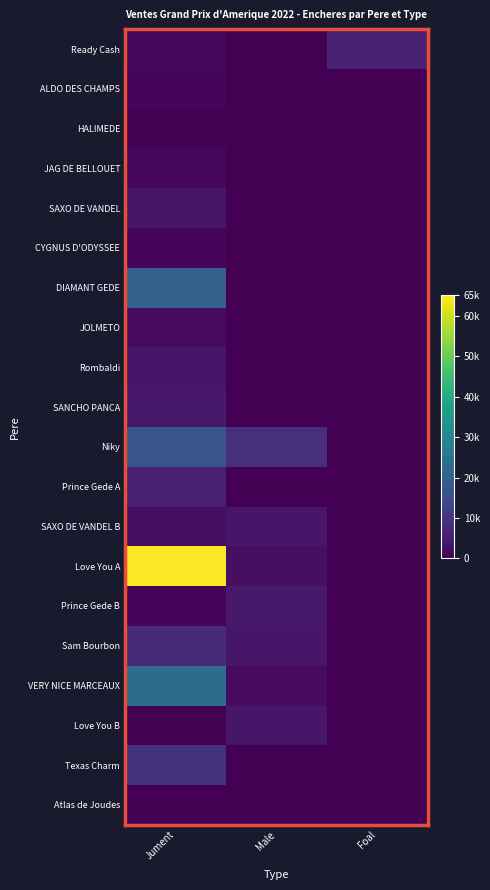

At Male, list the series in order from smallest to largest.

Ready Cash, ALDO DES CHAMPS, HALIMEDE, JAG DE BELLOUET, SAXO DE VANDEL, CYGNUS D'ODYSSEE, DIAMANT GEDE, JOLMETO, Rombaldi, SANCHO PANCA, Prince Gede A, Texas Charm, Atlas de Joudes, VERY NICE MARCEAUX, Love You A, SAXO DE VANDEL B, Sam Bourbon, Love You B, Prince Gede B, Niky